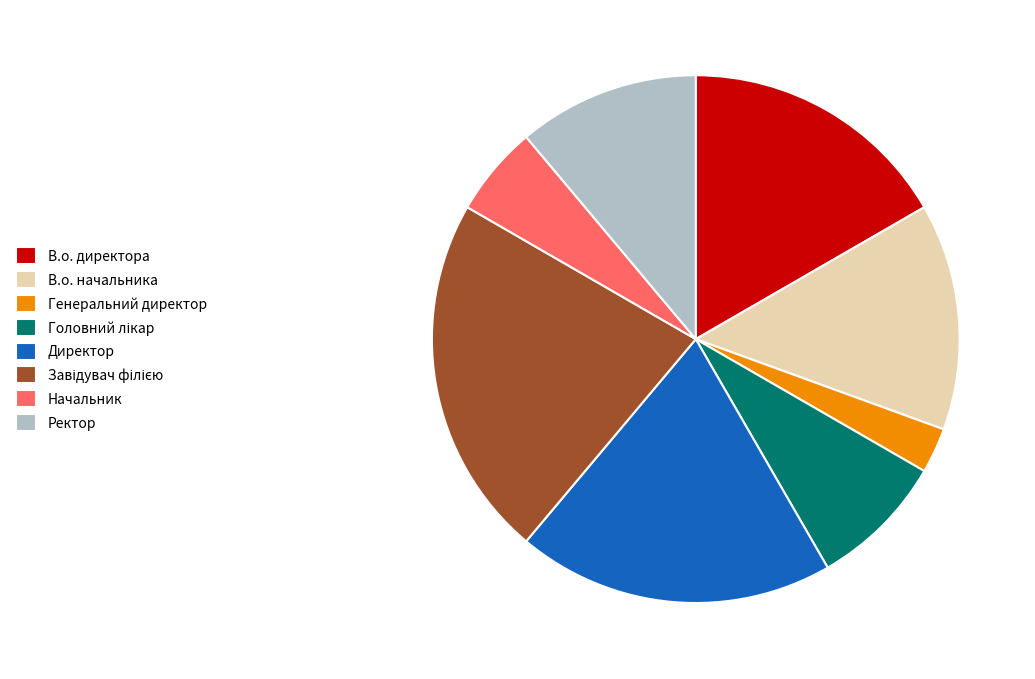

Does Ректор account for over 50% of the chart?

No